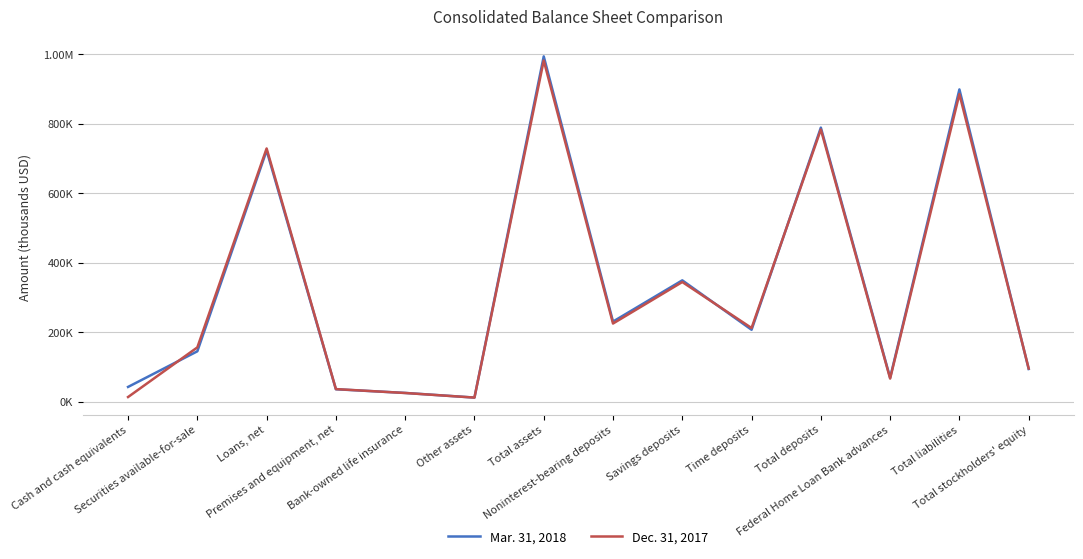

Reading right to left, list all the values displayed in this chart.

Mar. 31, 2018: 94998	898775	70000	789027	207801	349881	231345	993773	12829	26190	36754	723144	145857	43437
Dec. 31, 2017: 96388	885438	67500	783594	212825	345053	225716	981826	12777	25981	37197	729092	157121	14412